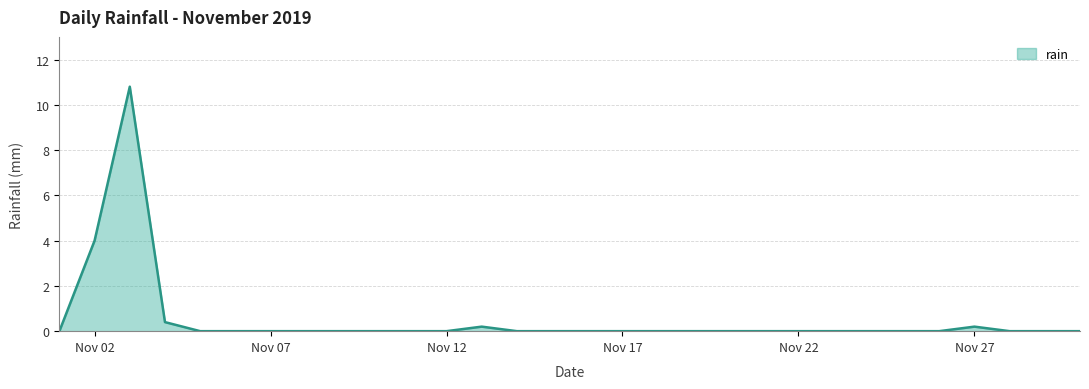

What is the average value?

0.5